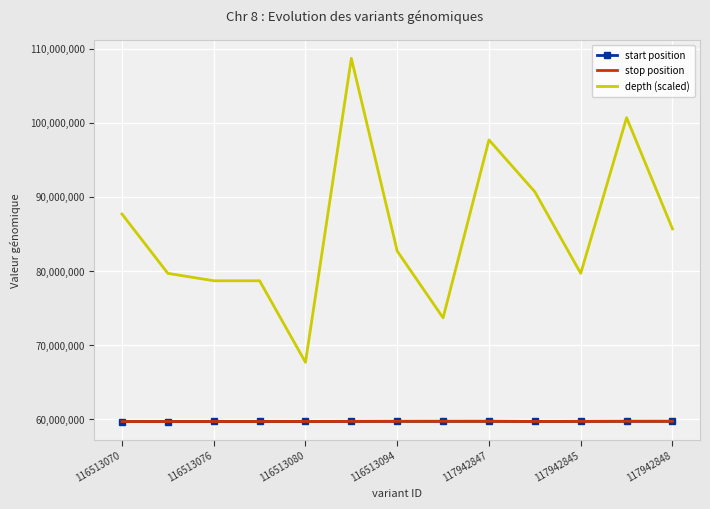

Which series has the largest total across all categories?

depth (scaled)